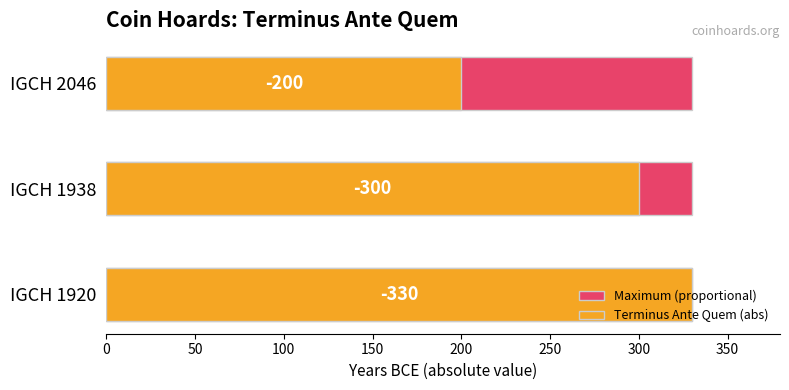

How many bars are there in each group?

2